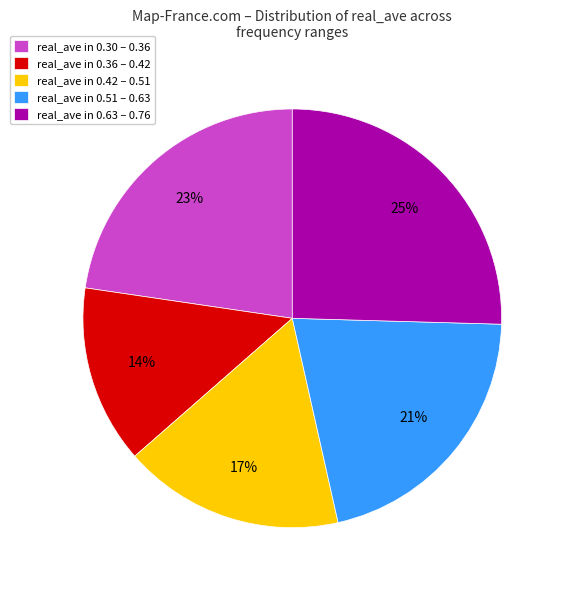

To the nearest percent, what is the average slice percentage?

20%